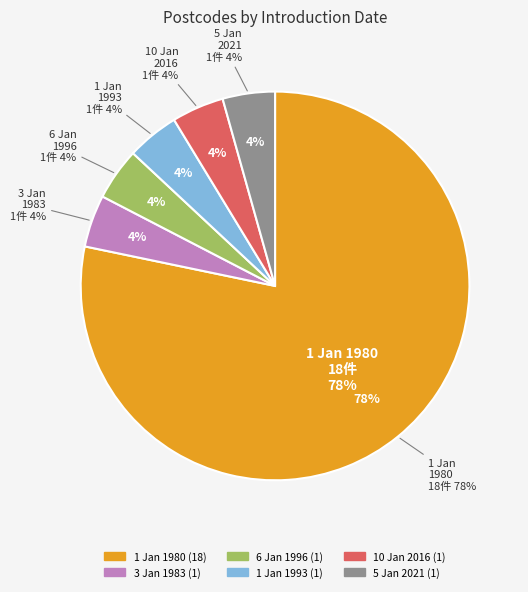

Which category accounts for the majority?

1/1/1980